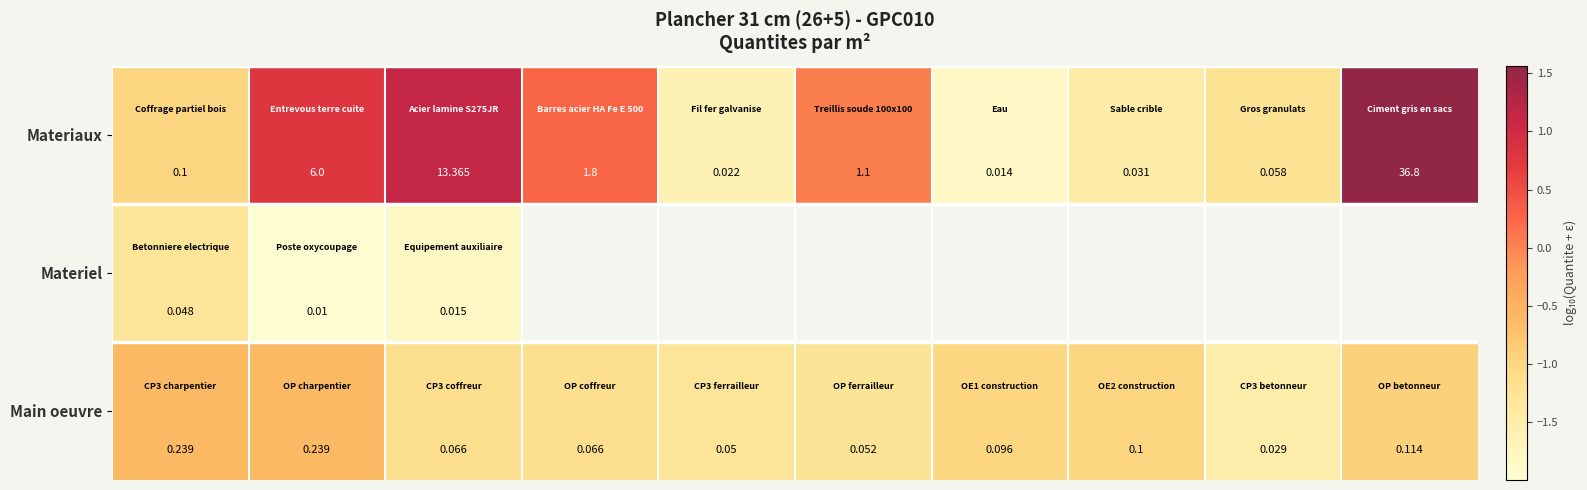

Between 6 and 1, which is larger?

1